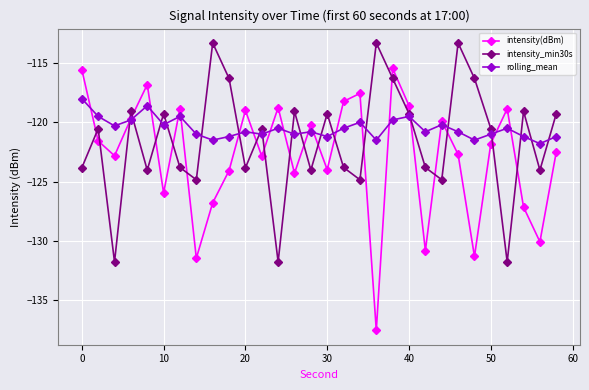

True or false: intensity(dBm) has more than 2 points higher than both neighbors.

True